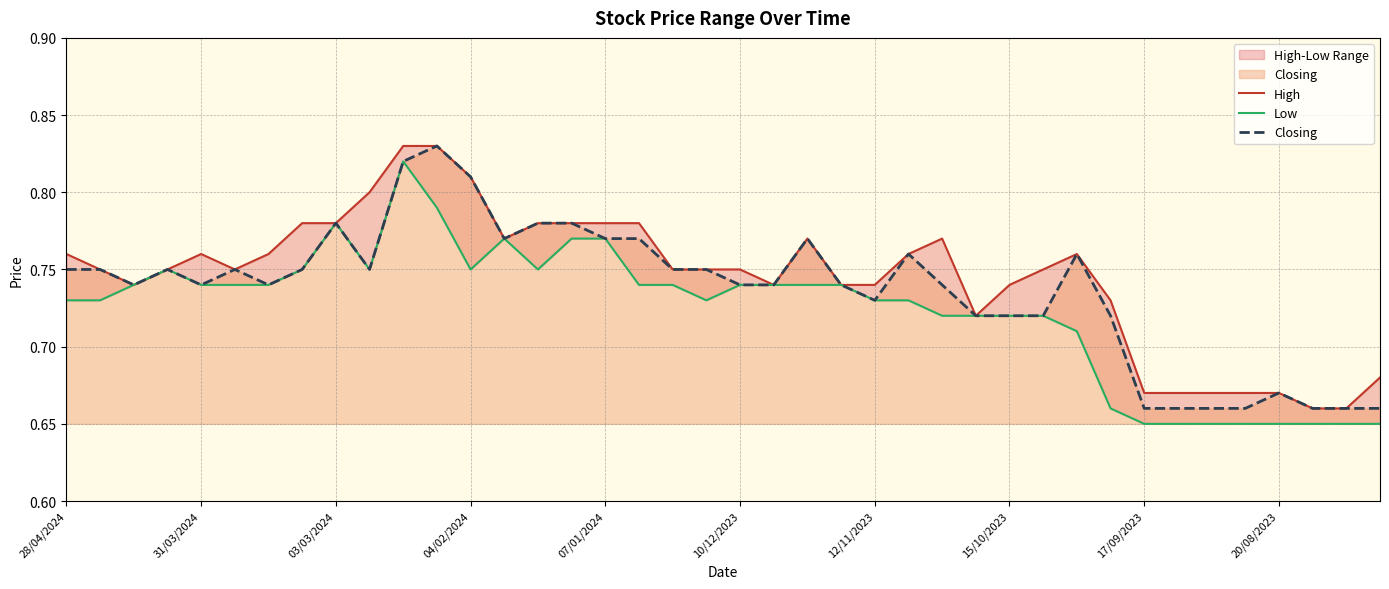

What is the minimum value for Closing?

0.7